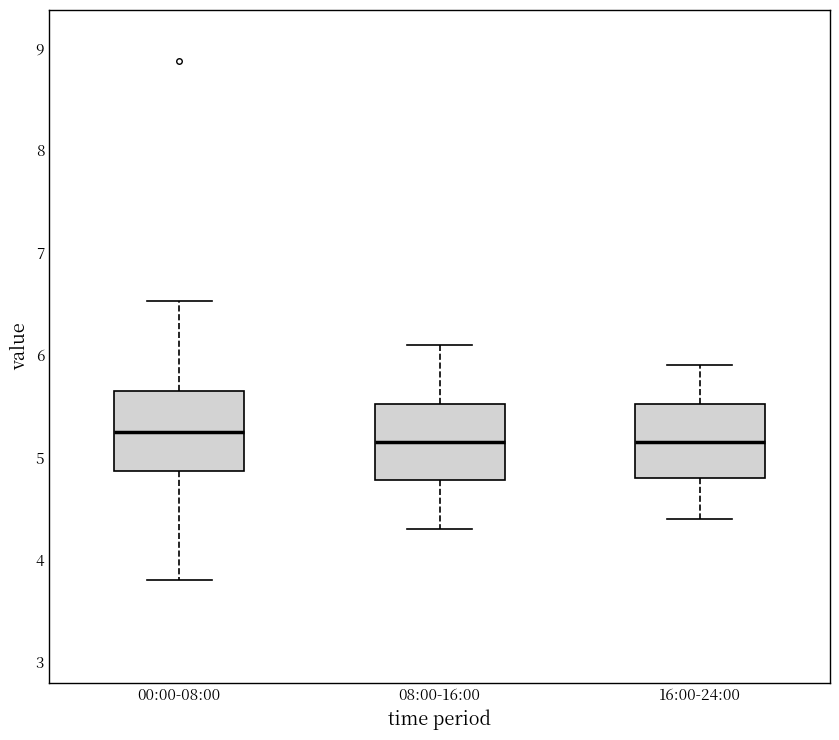

Reading left to right, read every box against the y-axis: the position of its median line, the range the box covers, and the ends of its whiskers. The values are not printed on the chart, so give them approximately, as read against the axis.

00:00-08:00: median 5.3, box 4.9 to 5.6, whiskers 3.8 to 6.5
08:00-16:00: median 5.2, box 4.8 to 5.5, whiskers 4.3 to 6.1
16:00-24:00: median 5.2, box 4.8 to 5.5, whiskers 4.4 to 5.9